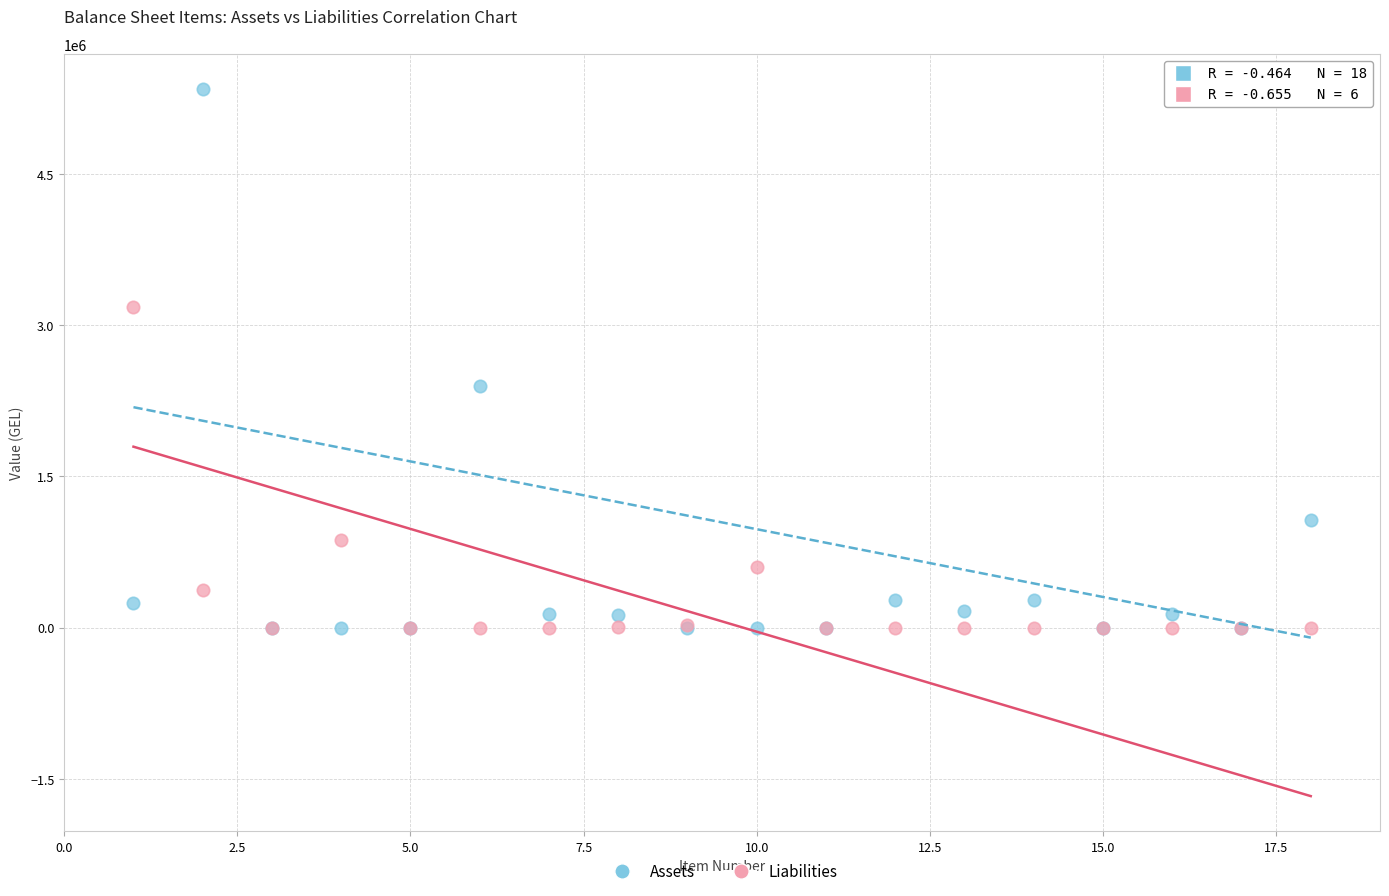

In the Assets series, what Y value is closest to 2668996?

2400324.7